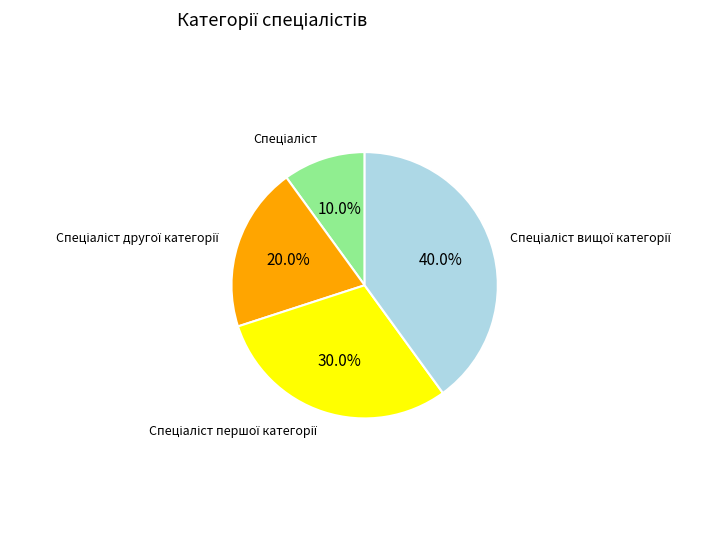

Is there a majority slice in this chart?

No